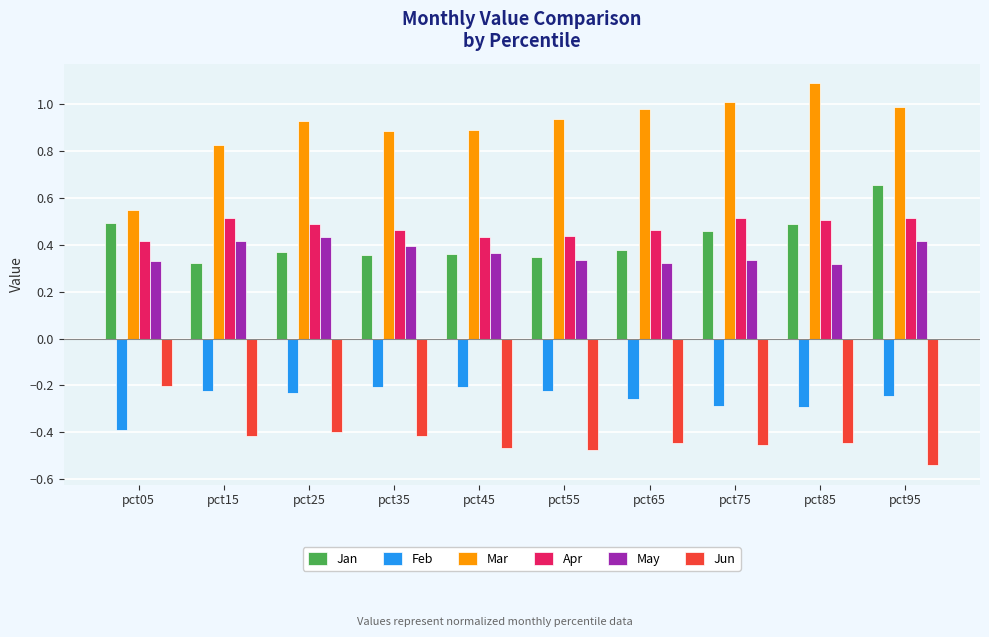

The Mar series shows 0.9 at pct25. True or false?

True